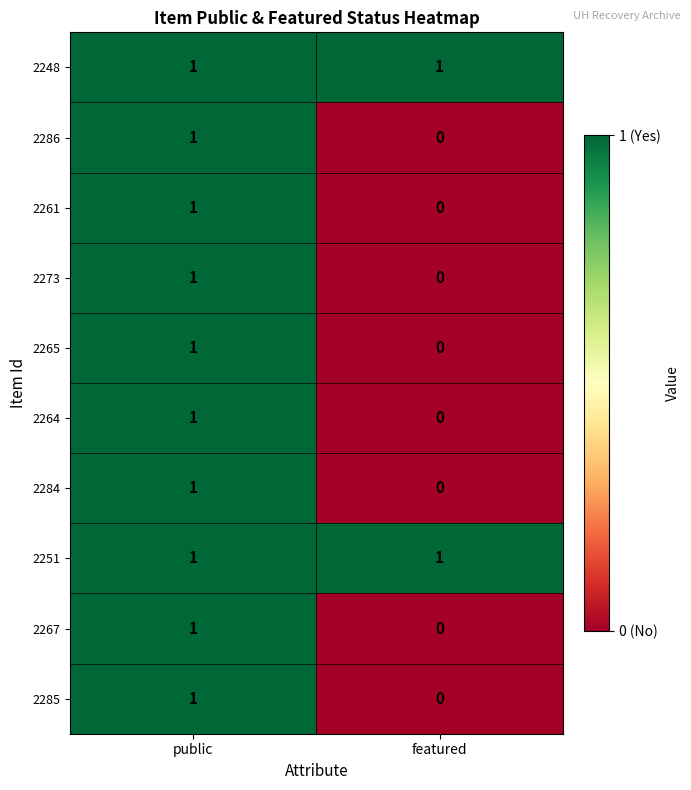

The 2248 series shows 0 at public. True or false?

False